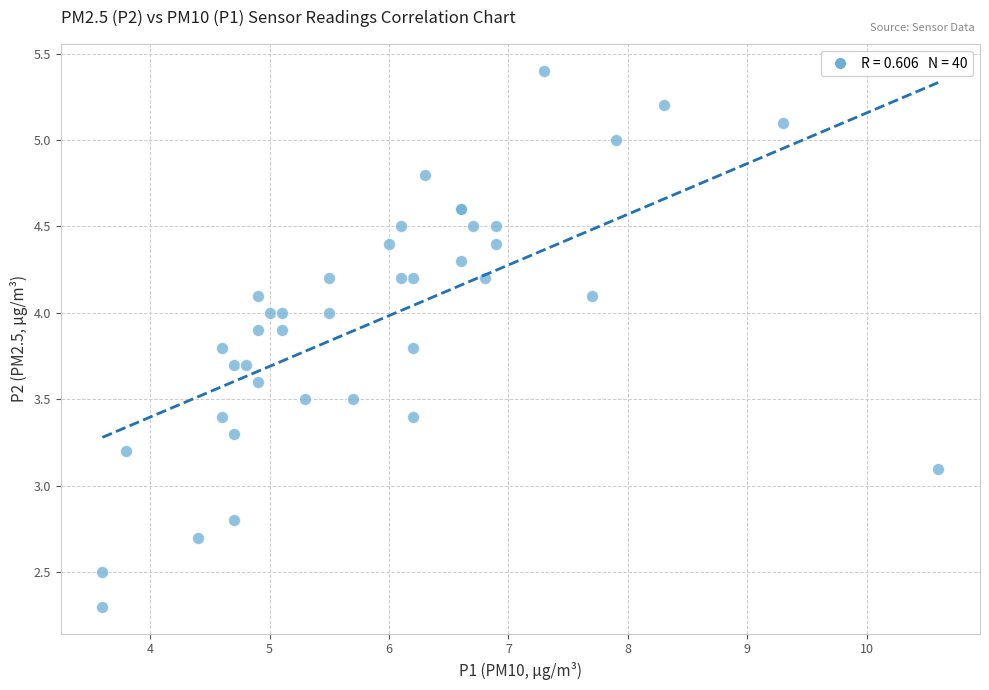

What Y value in the scatter plot is closest to 3?

3.1